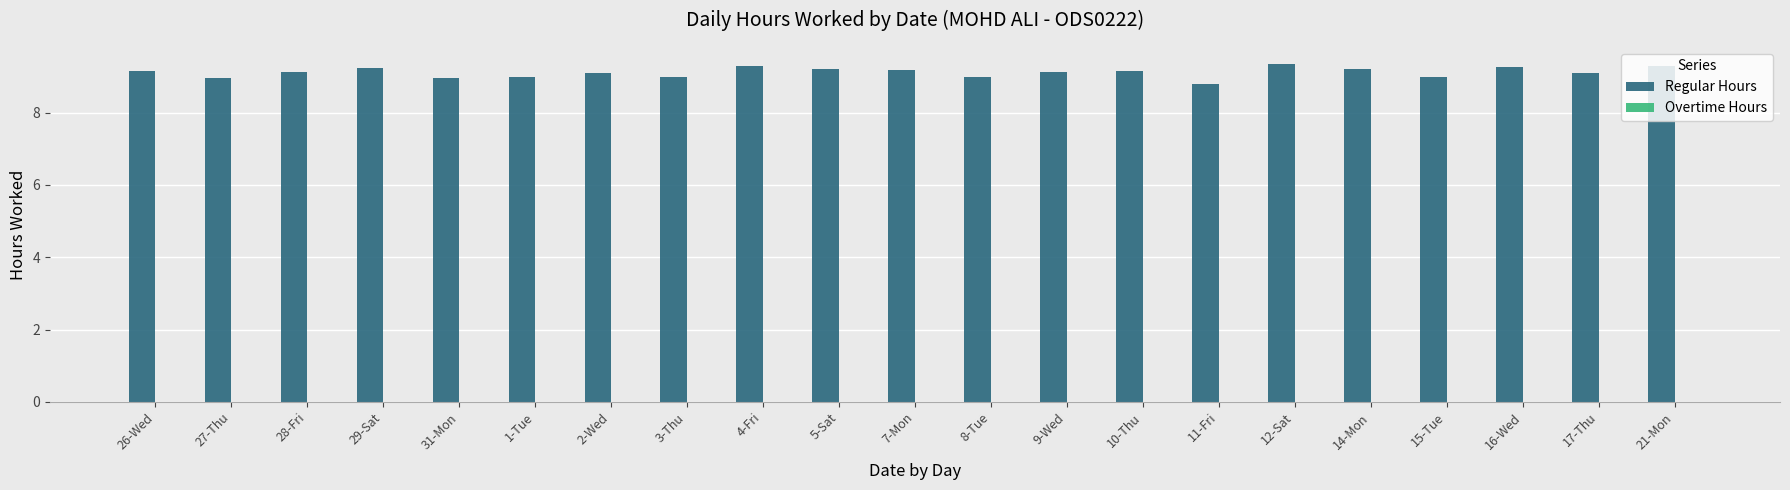

True or false: the data shows 9.2 at 10-Thu.

True